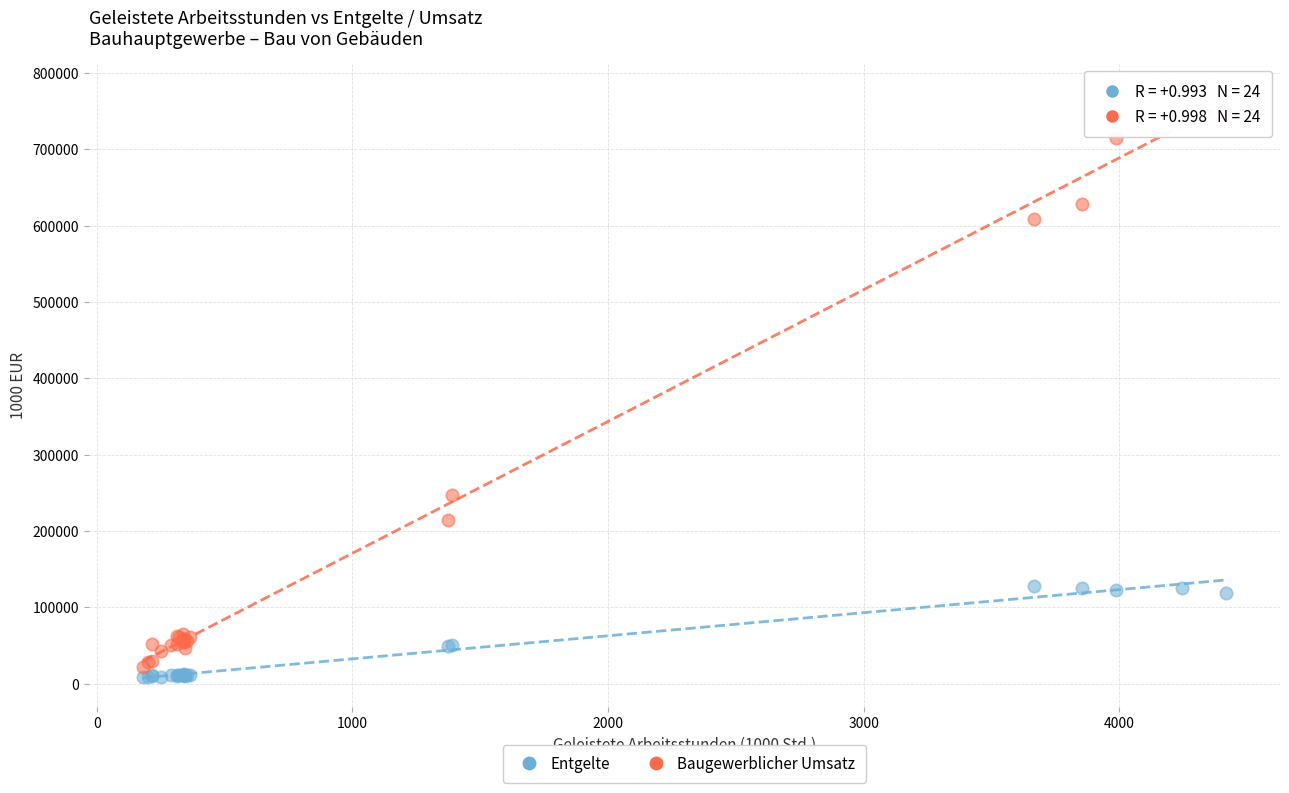

Across all series, what Y value is closest to 391099?

246645.5